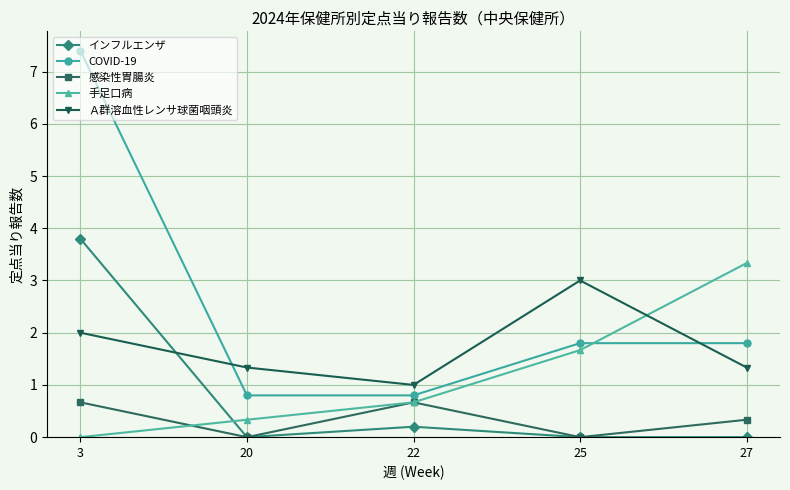

Is this an area chart (filled region under the line)?

No